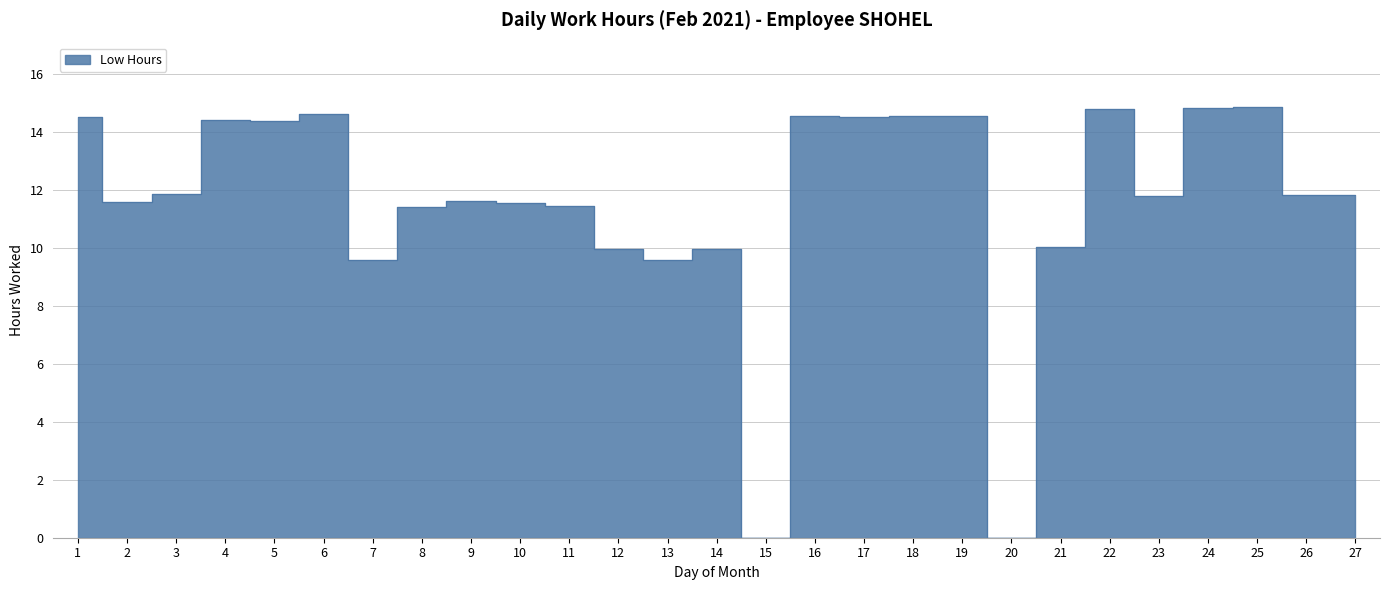

True or false: there are more than 0 points higher than both neighbors.

True